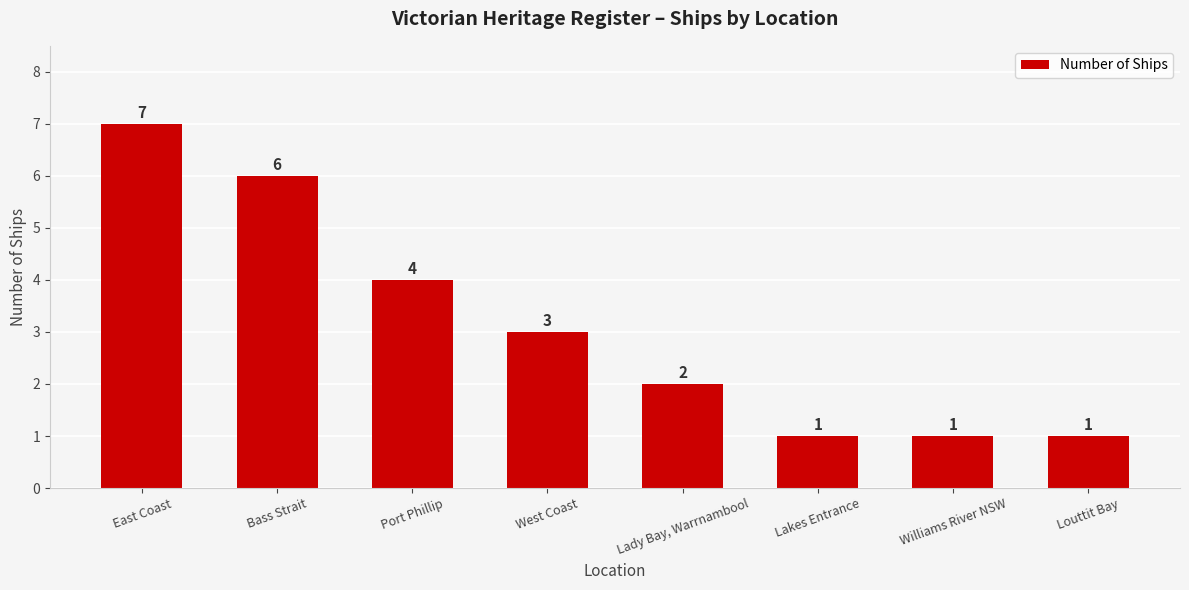

What is the change in value from Bass Strait to Louttit Bay?

-5